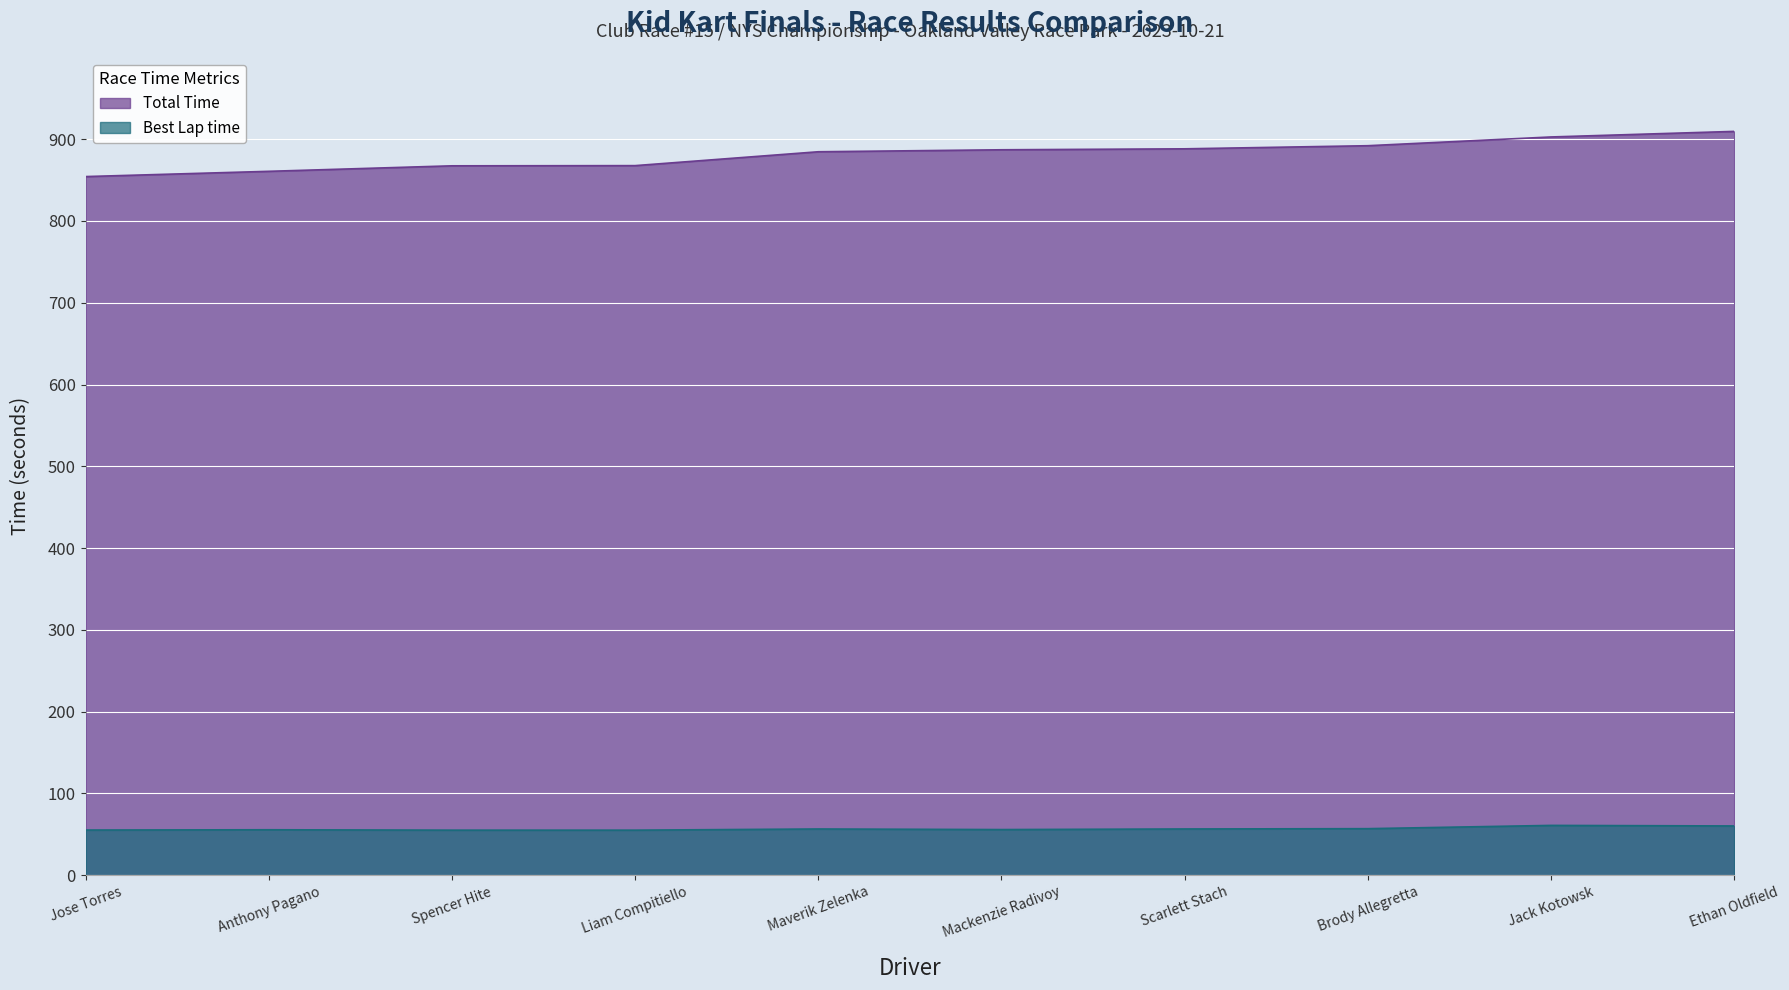

Which label corresponds to the largest value in the chart?

Ethan Oldfield